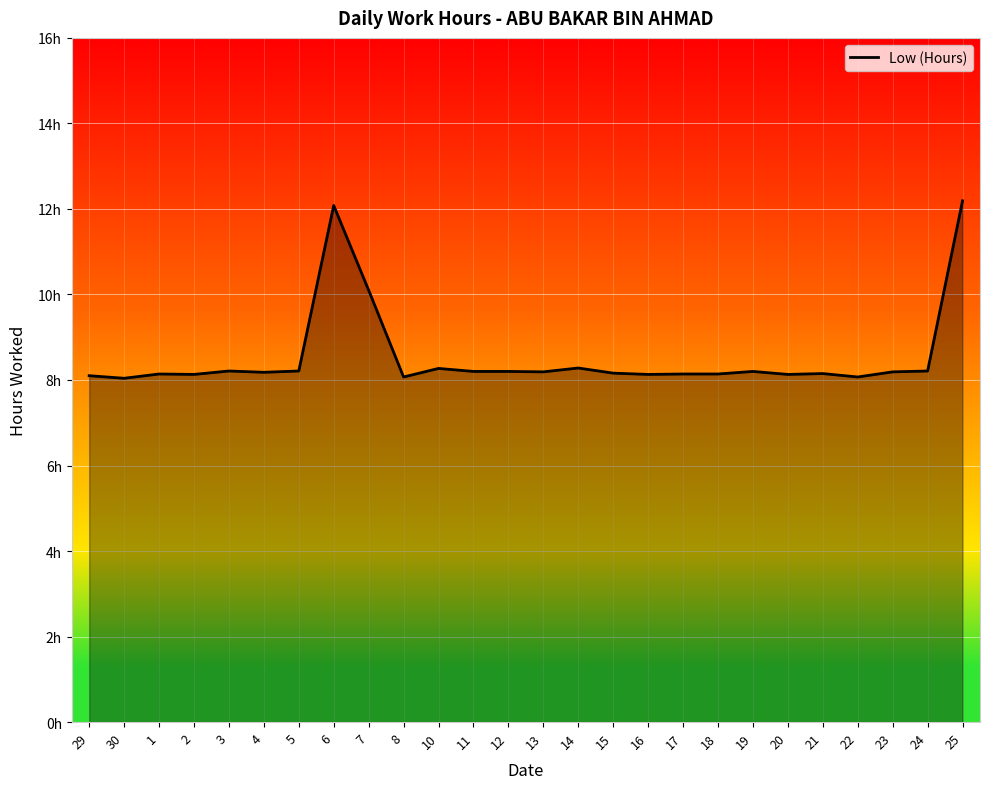

What is the value of the 5th point from the left?

8.2